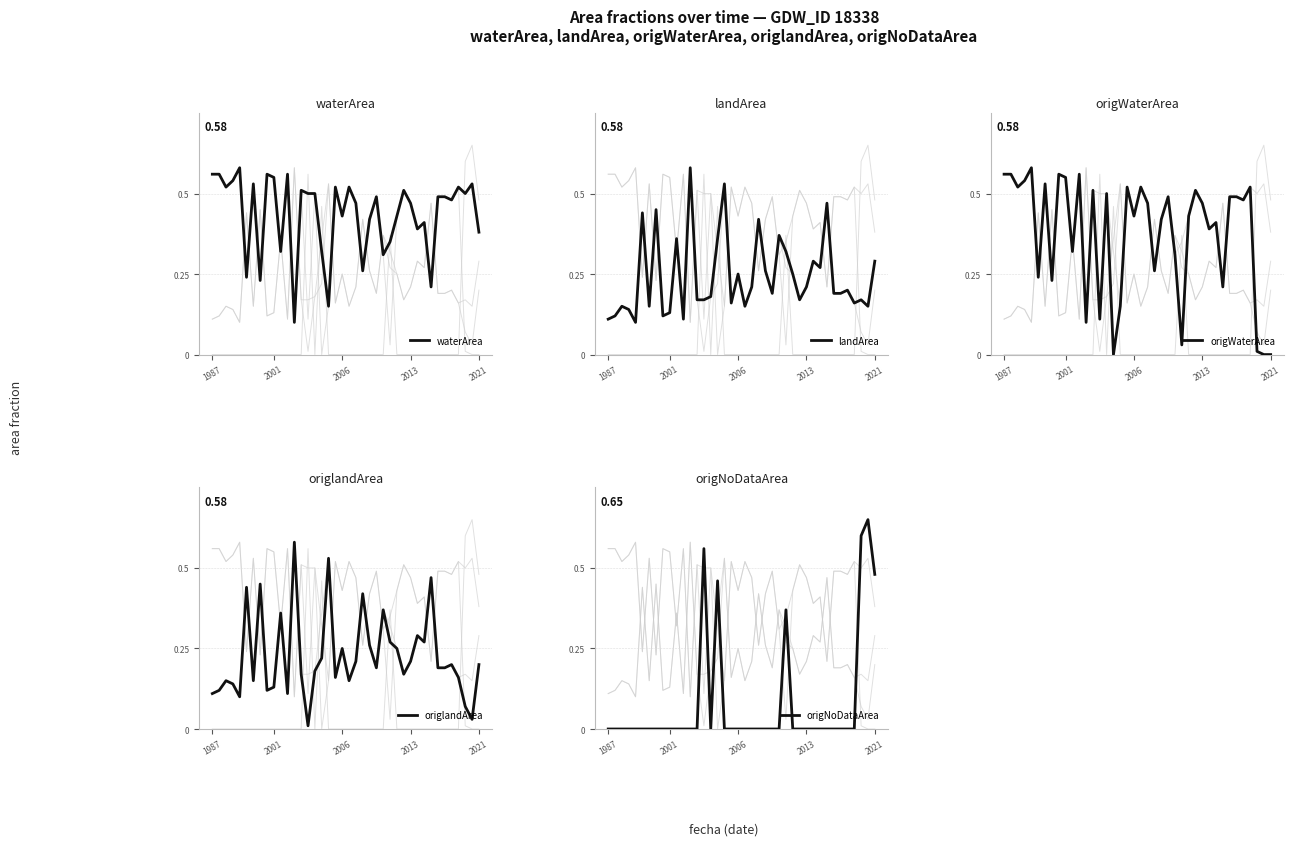

What are all the series names shown in the legend?

waterArea, landArea, origWaterArea, origlandArea, origNoDataArea